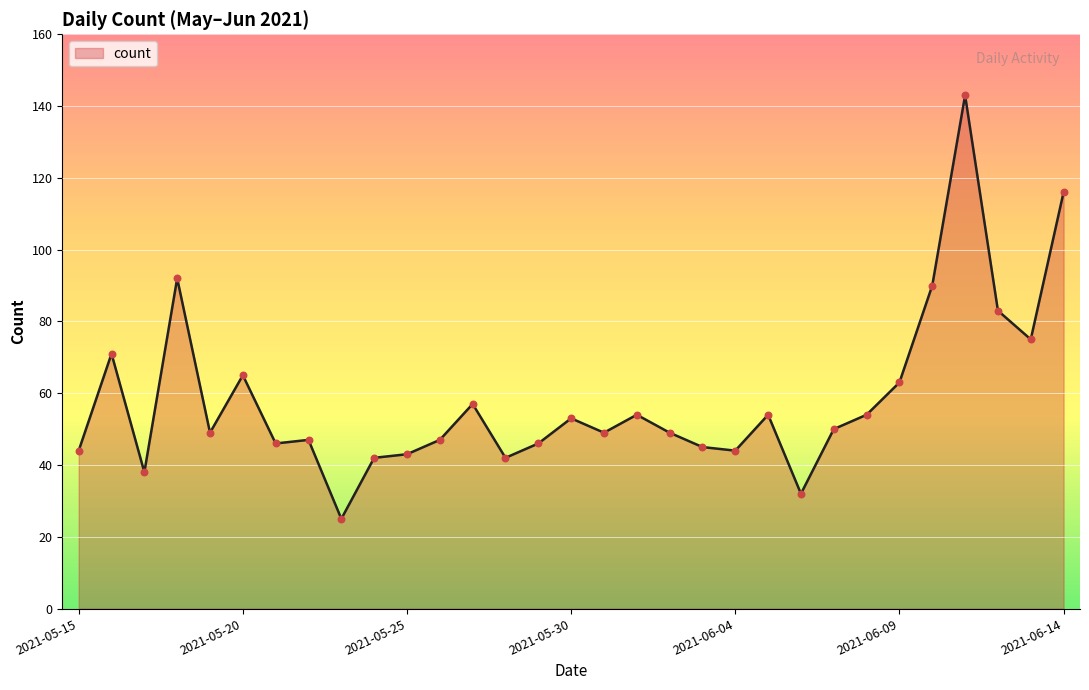

What is the difference between the maximum and minimum values?

118